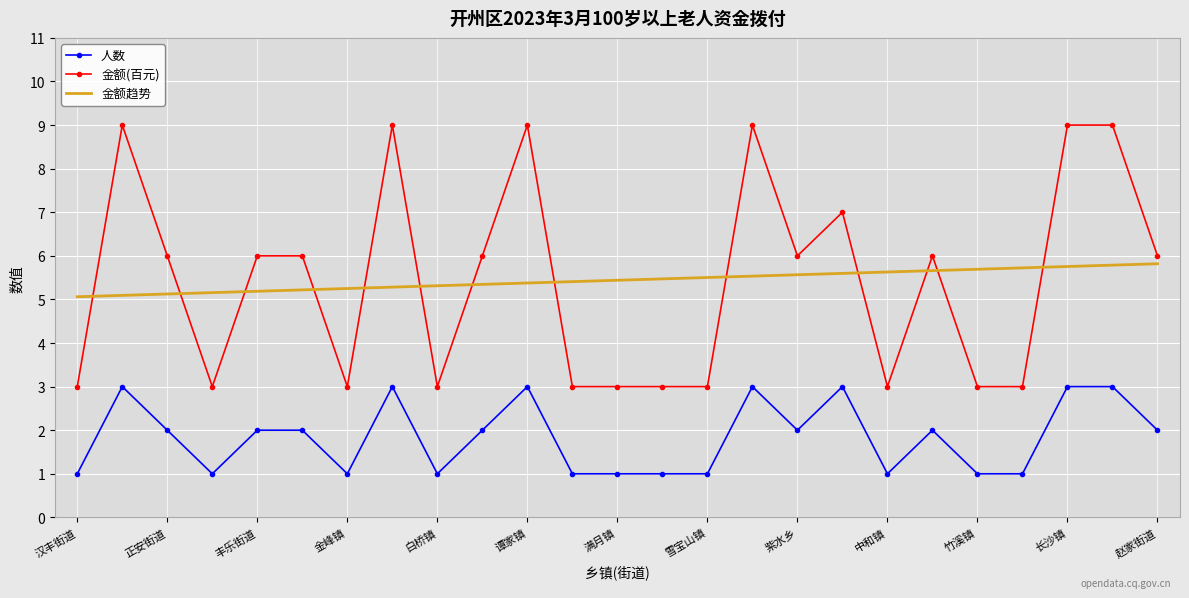

List the series in order of their peak value, highest first.

金额(百元), 金额趋势, 人数